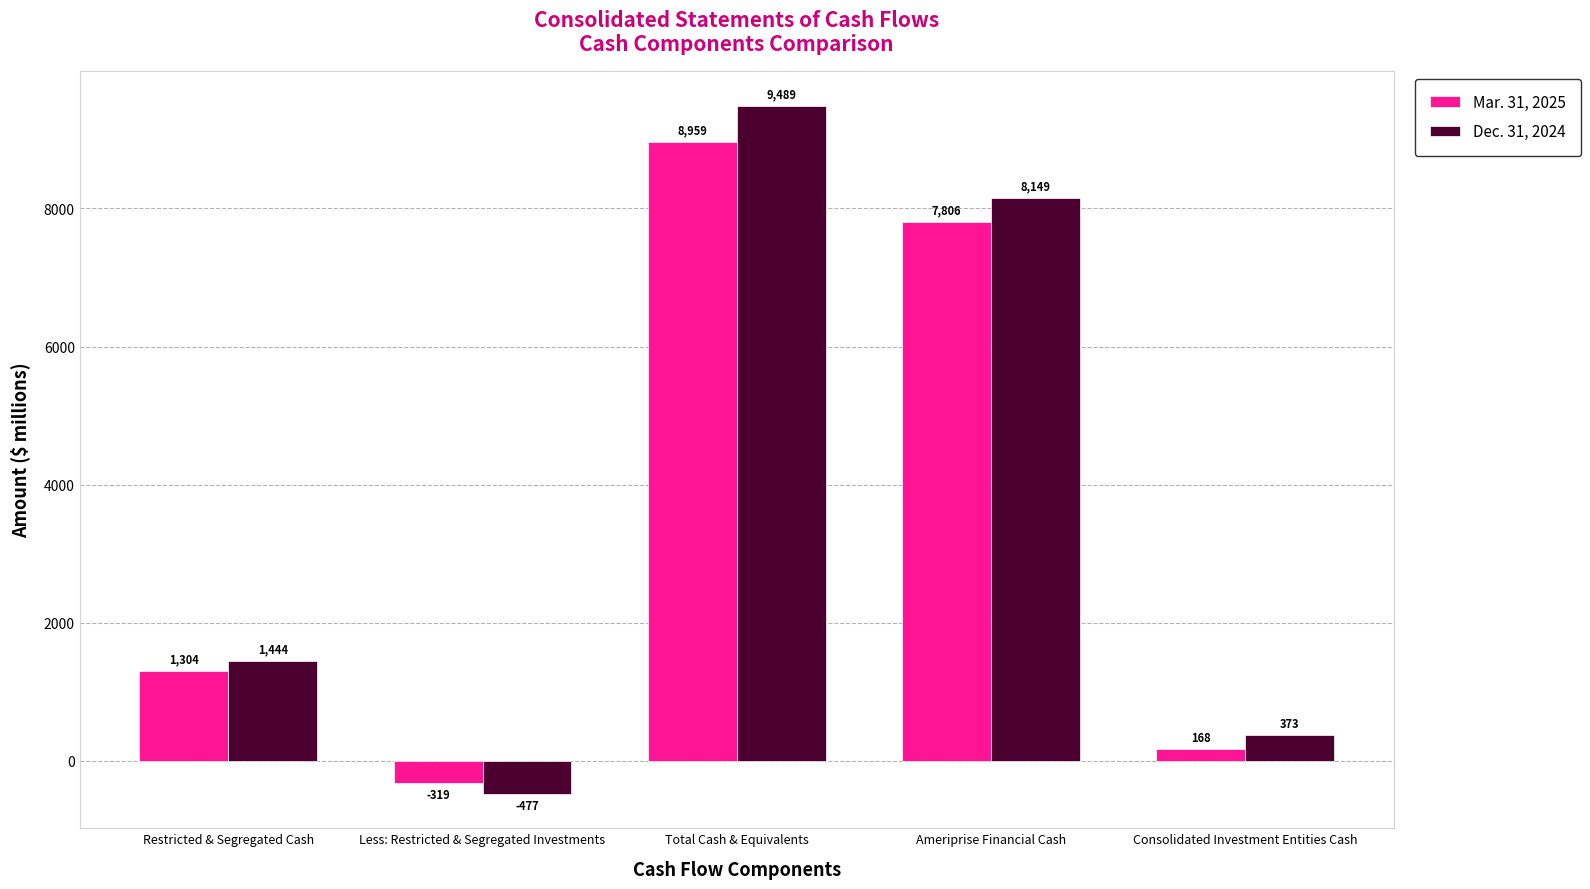

What is the label of the 2nd bar from the left?

Less: Restricted & Segregated Investments